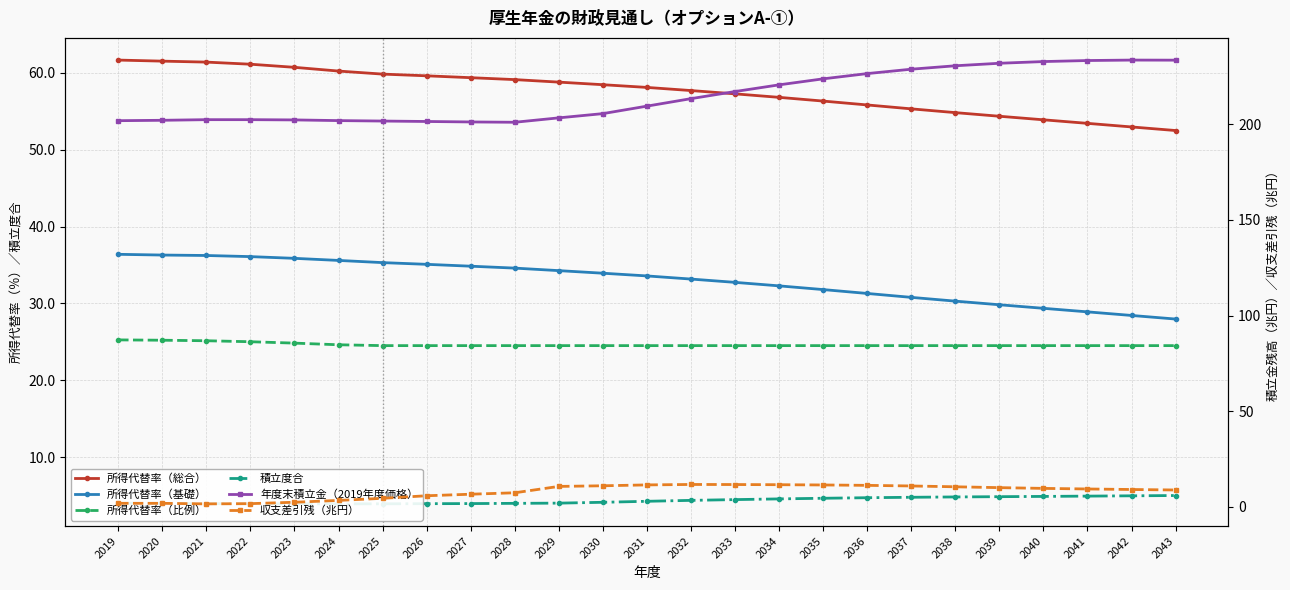

Rank the series at 2039 from highest to lowest value.

年度末積立金（2019年度価格）, 所得代替率（総合）, 所得代替率（基礎）, 所得代替率（比例）, 収支差引残（兆円）, 積立度合